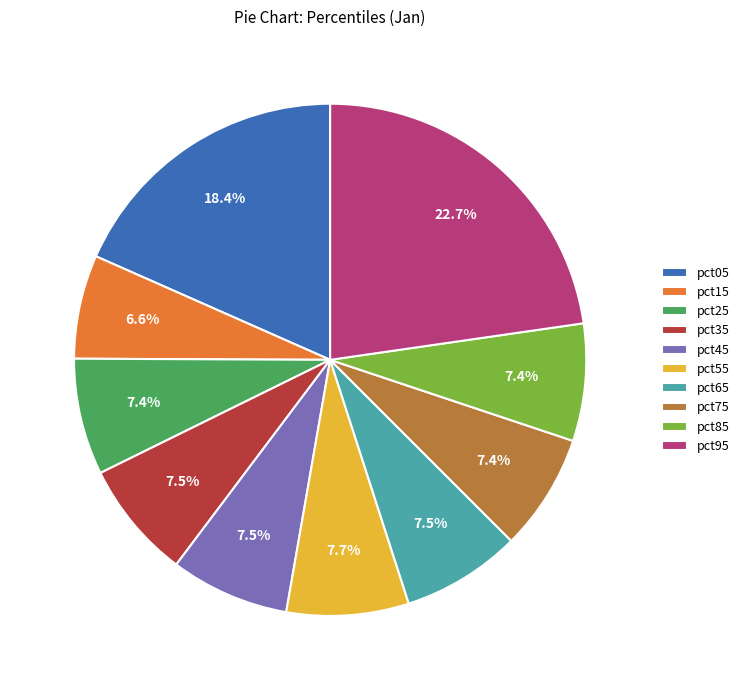

To the nearest percent, what is the combined percentage of pct75 and pct15?

14%